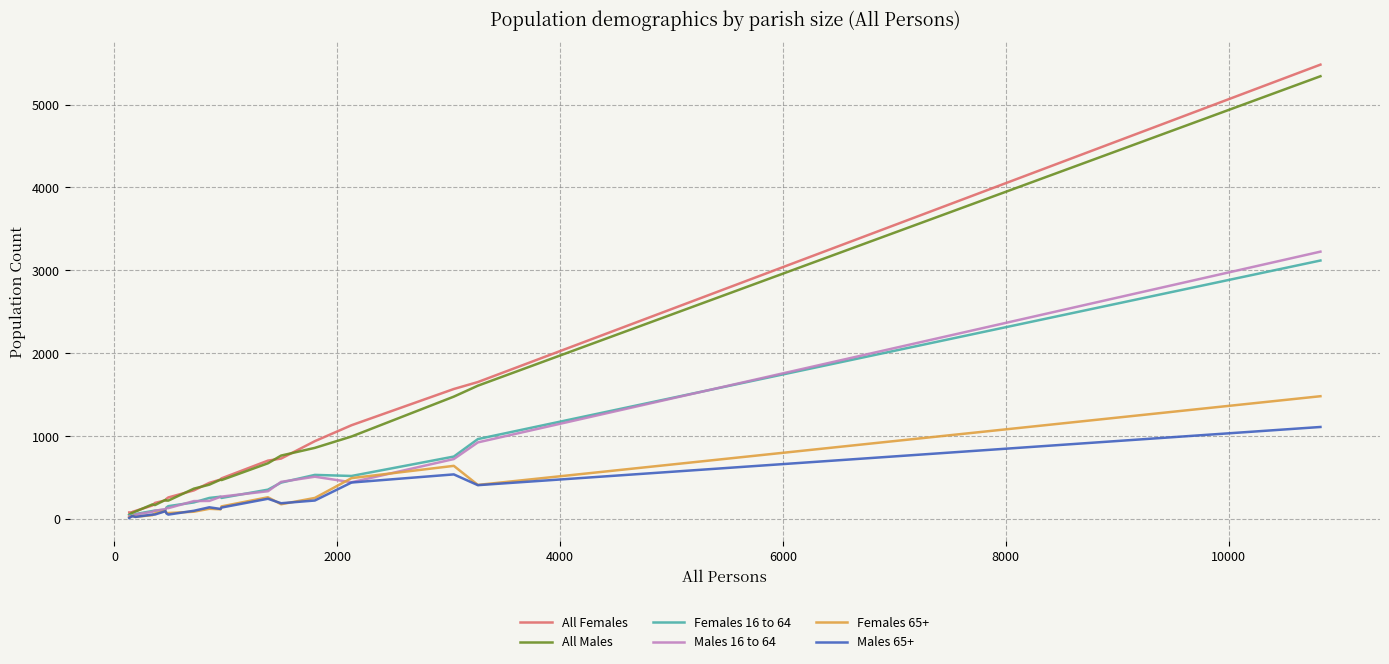

What is the maximum value shown in the chart?

5482